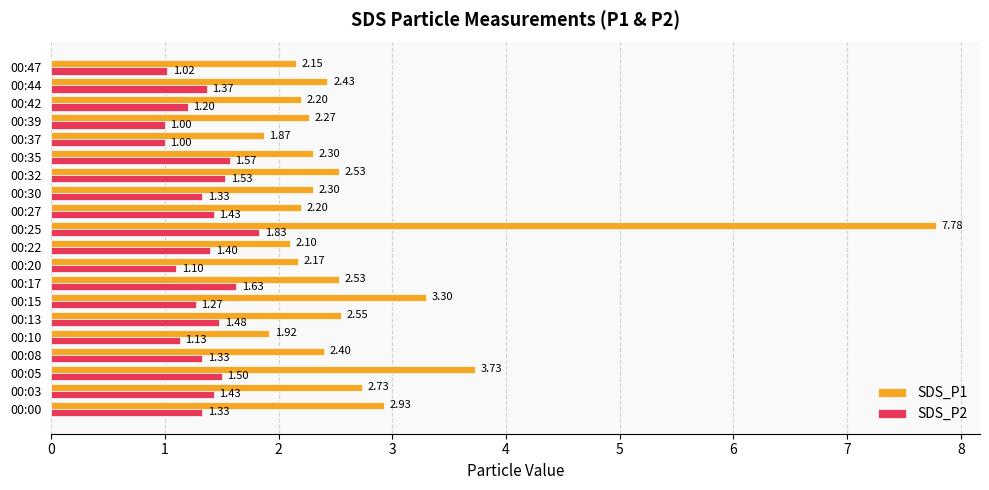

Where is SDS_P1 nearest to the value 4?

00:05